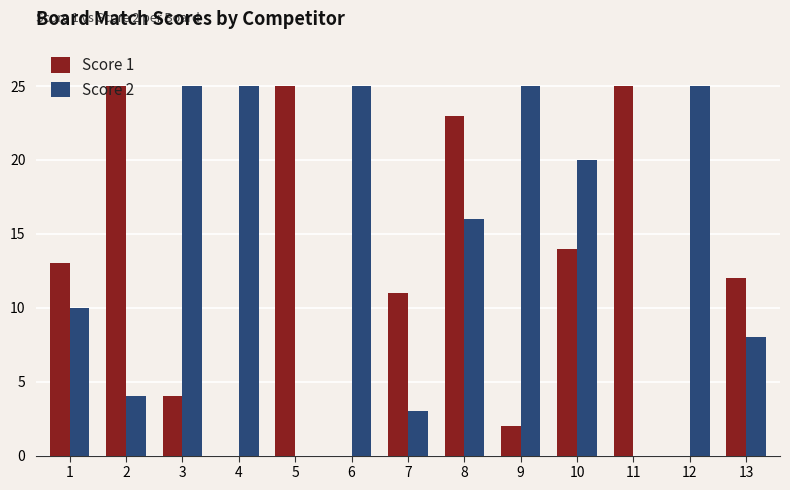

What are all the series names shown in the legend?

Score 1, Score 2